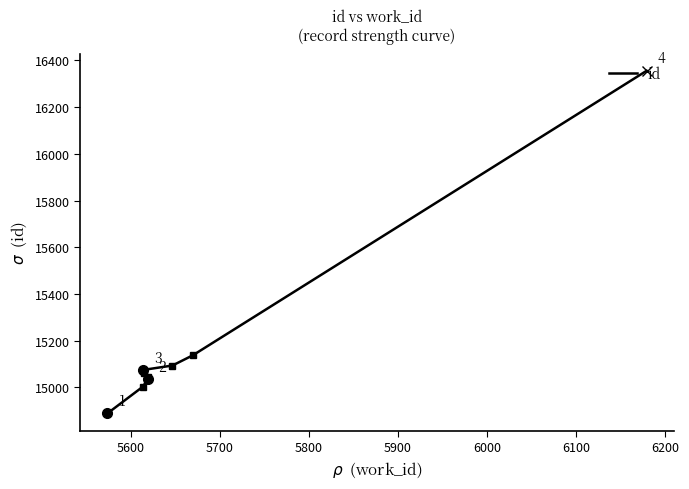

What is the difference between the second highest and minimum values?

249